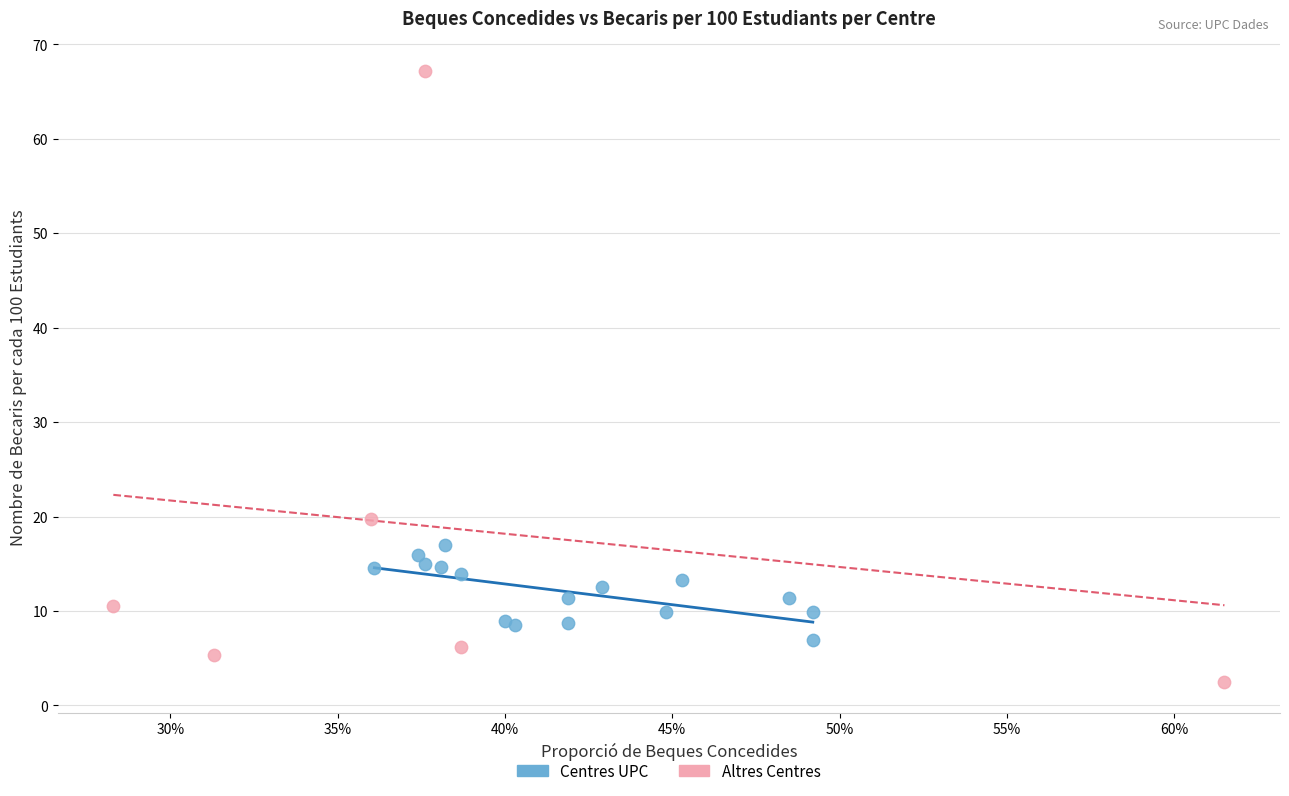

Which series reaches the minimum Y coordinate?

Altres Centres